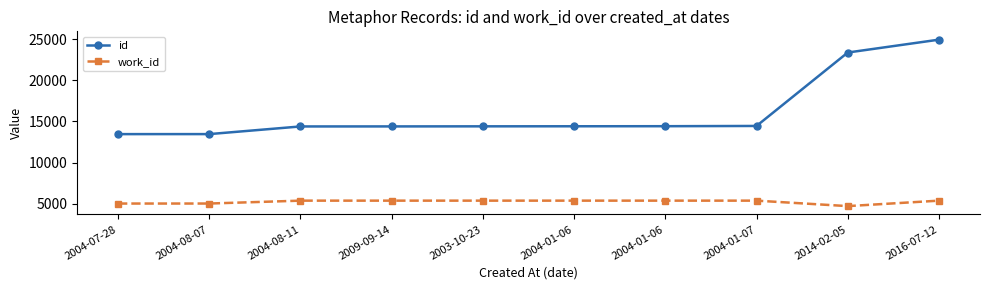

How many distinct data groups are displayed?

2